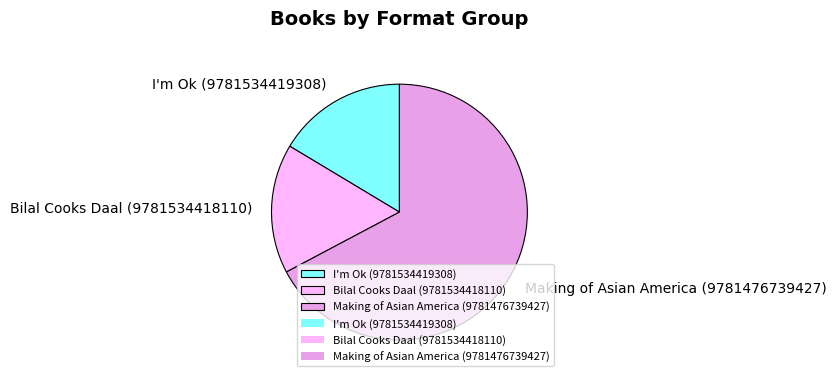

The Making of Asian America (9781476739427) slice represents 73% of the pie. True or false?

False